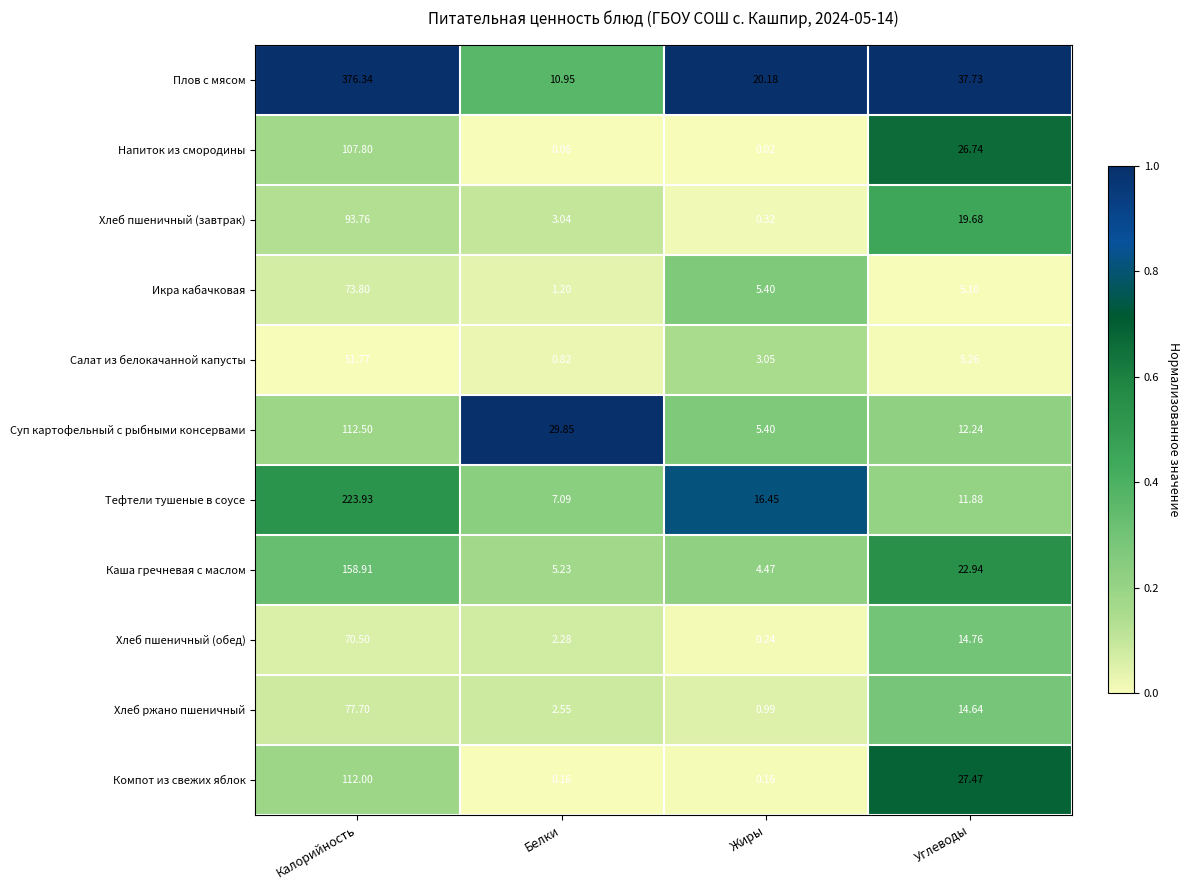

Which series has the largest range (max minus min)?

Плов с мясом